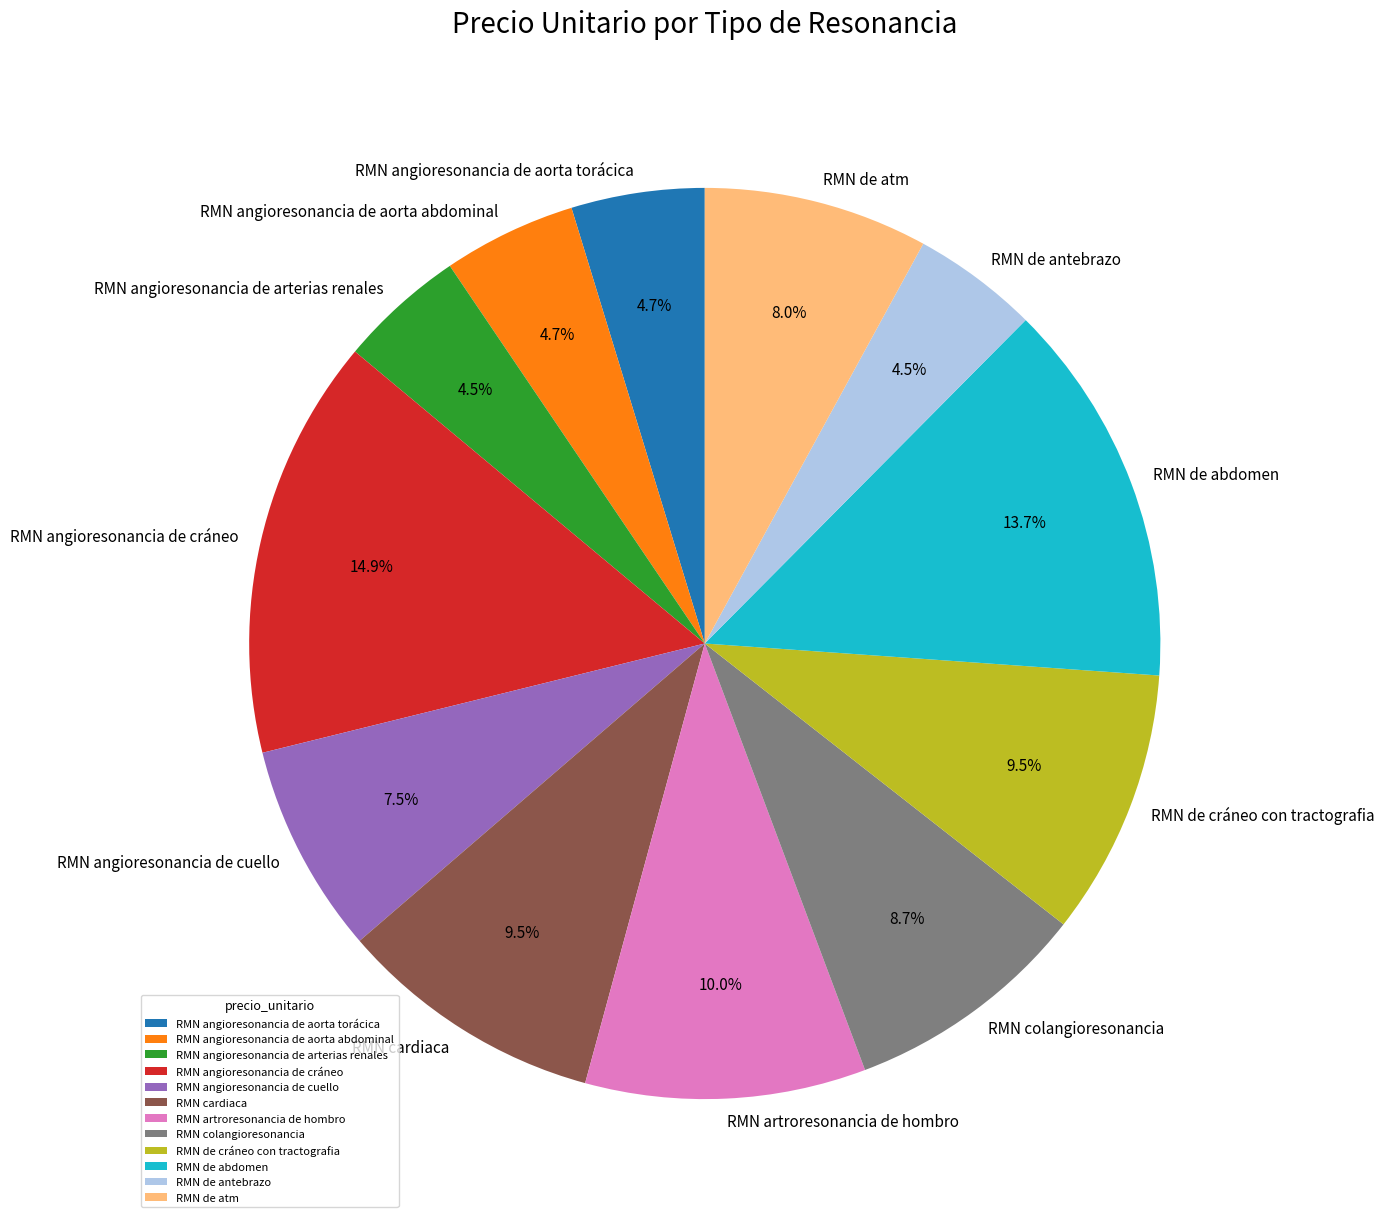

Is RMN cardiaca the majority of the pie?

No